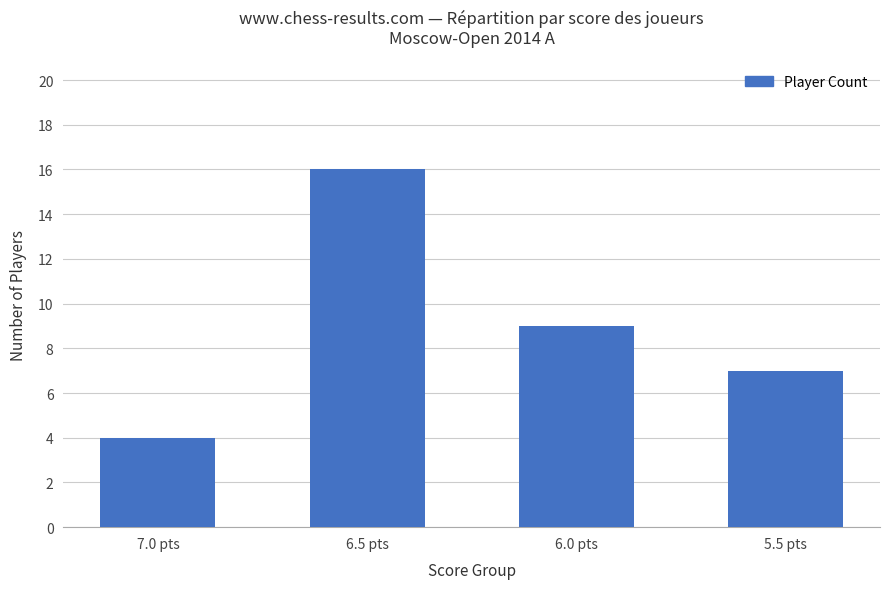

The value at 6.5 pts is 16. True or false?

True